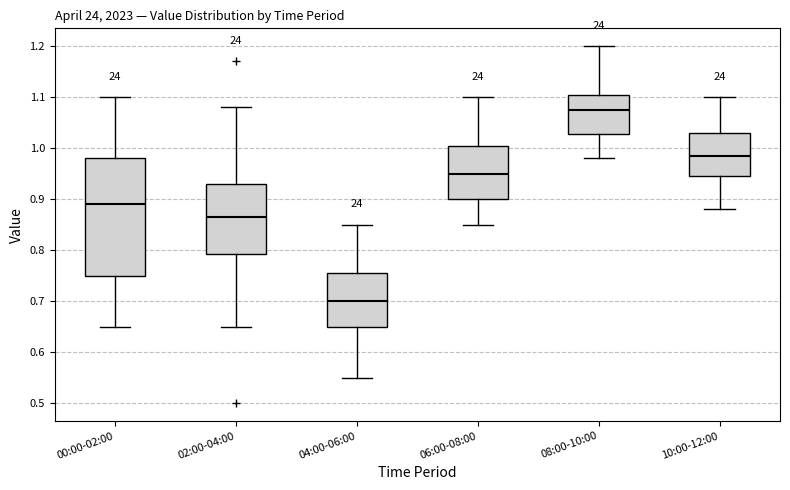

Which box is the tallest, from its lower edge to its upper edge?

00:00-02:00